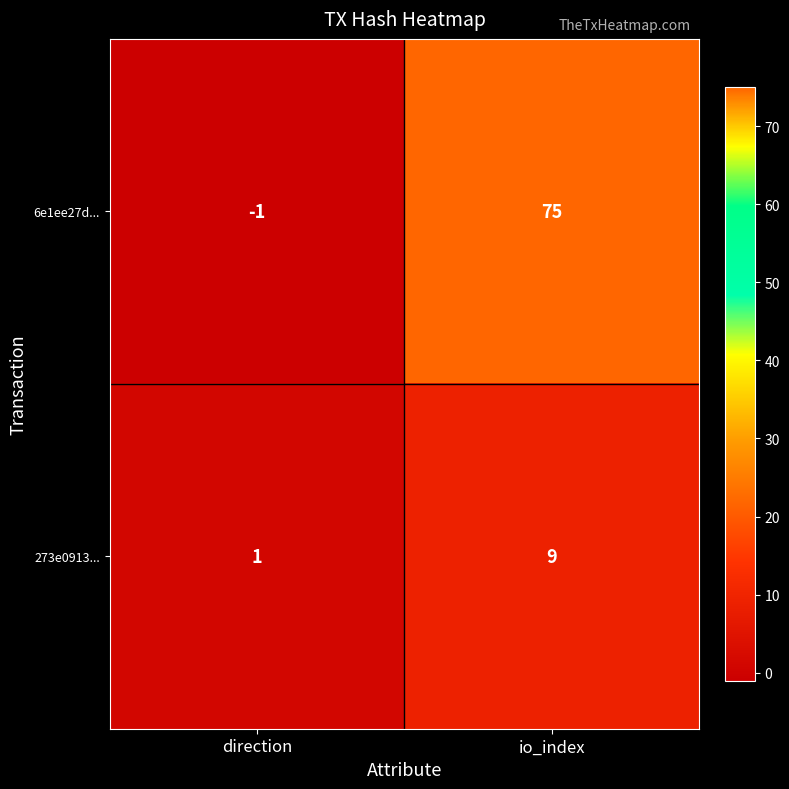

Reading left to right, what are all the values shown in this chart?

6e1ee27d...: direction=-1	io_index=75
273e0913...: direction=1	io_index=9